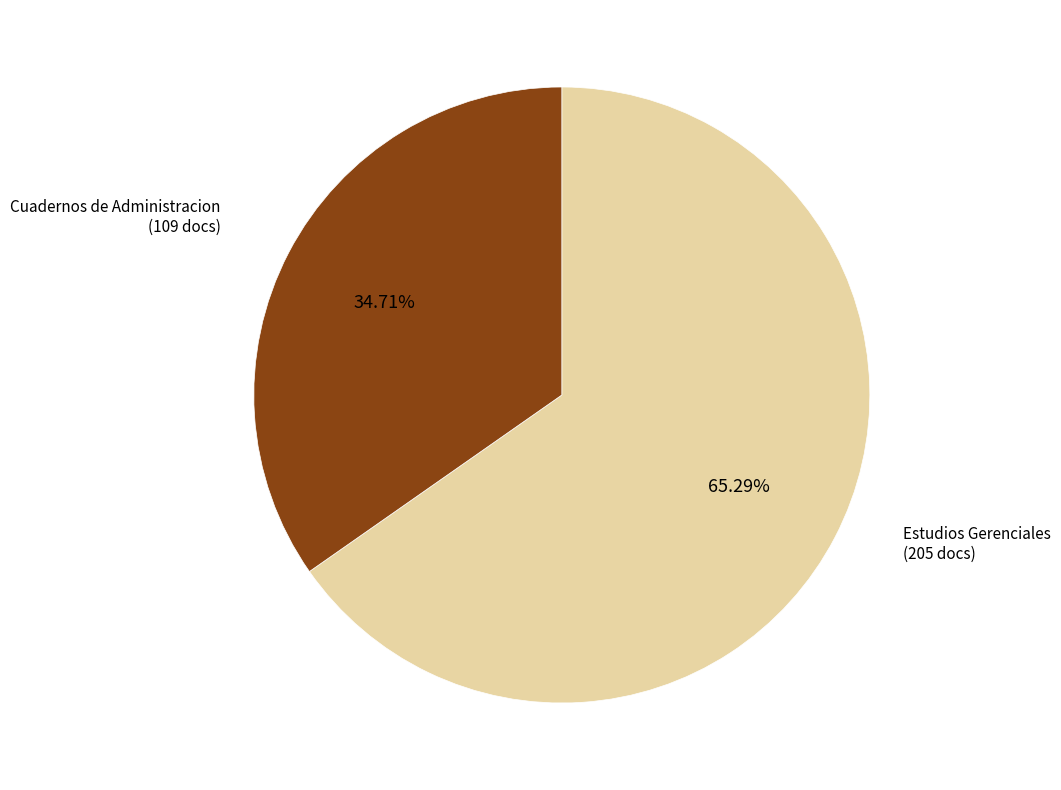

True or false: Estudios Gerenciales accounts for 80% of the total.

False